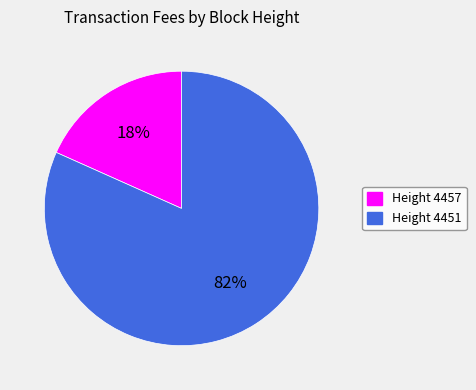

To the nearest percent, what is the average slice percentage?

50%